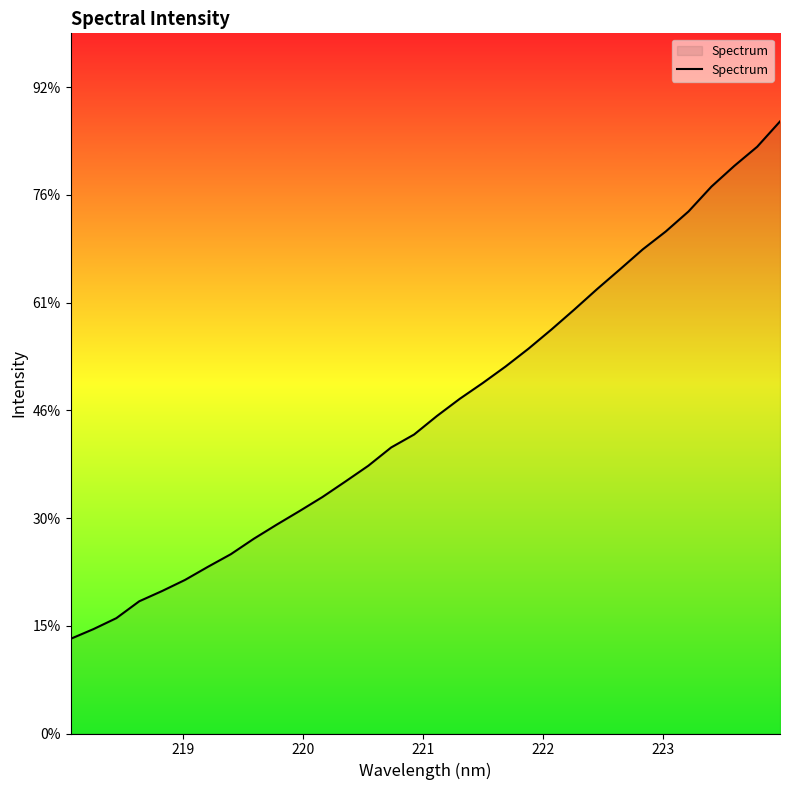

Does the chart display data point markers on the line(s)?

No